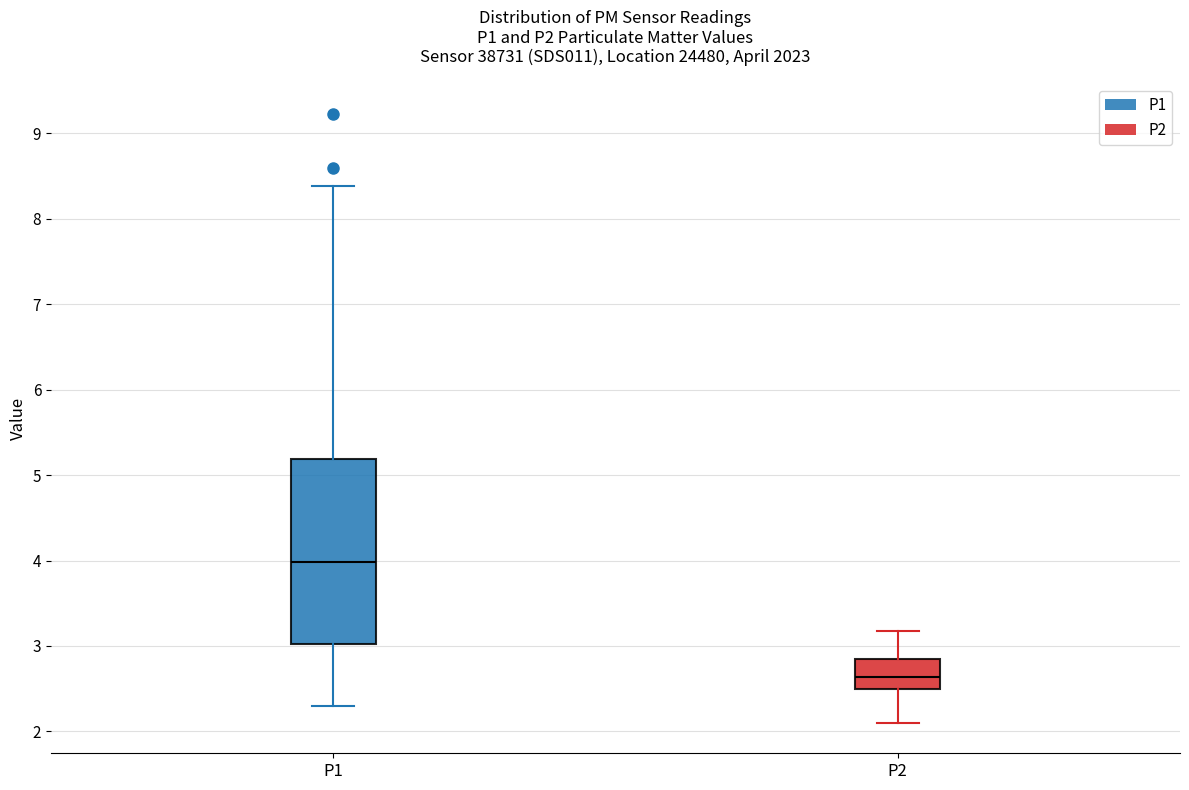

Reading left to right, transcribe this box plot: for each box, give where its median line is, the range the box spans, and where its two whiskers end, as read against the y-axis. The values are not printed on the chart, so give them approximately, as read against the axis.

P1: median 4.0, box 3.0 to 5.2, whiskers 2.3 to 8.4
P2: median 2.6, box 2.5 to 2.9, whiskers 2.1 to 3.2